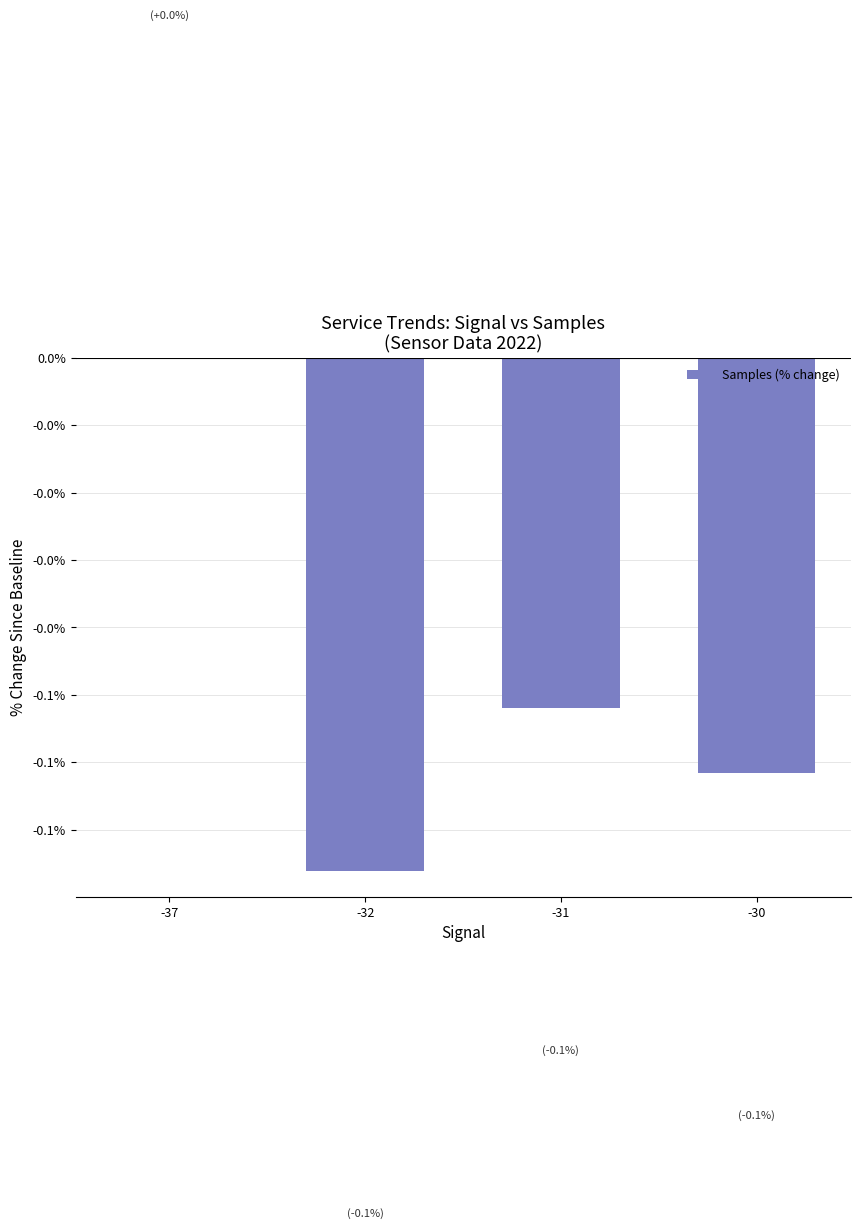

How many values are below 0?

3